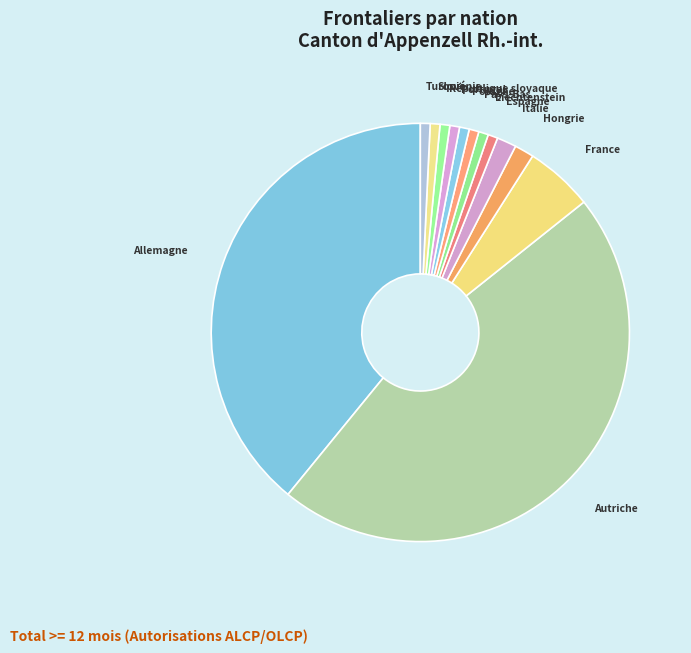

Does Italie represent more than half of the total?

No